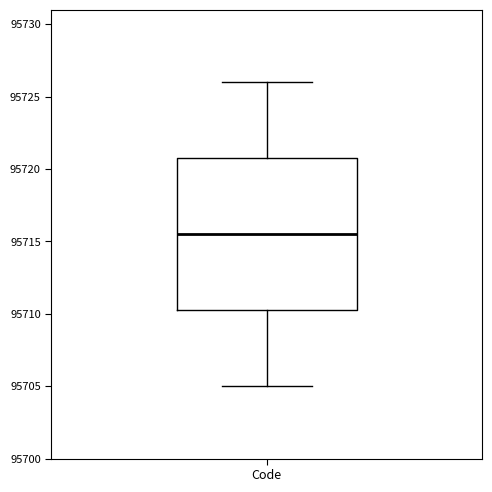

Where is the upper edge of the box for Code on the y-axis? The values are not printed on the chart, so give them approximately, as read against the axis.

95721.0